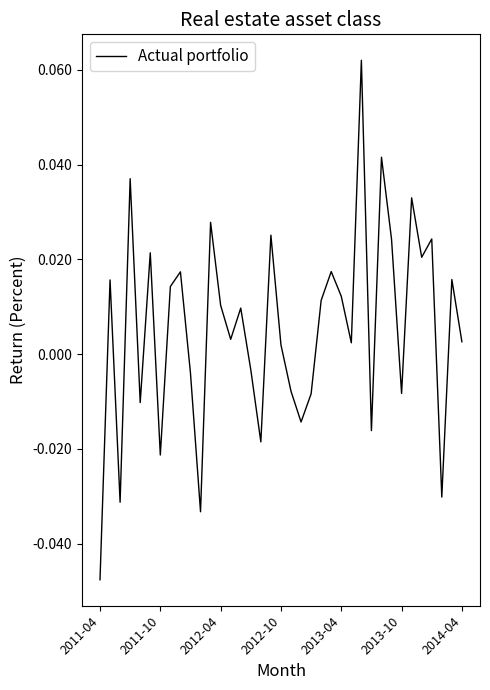

Which category has the lowest value across all series?

2011-04